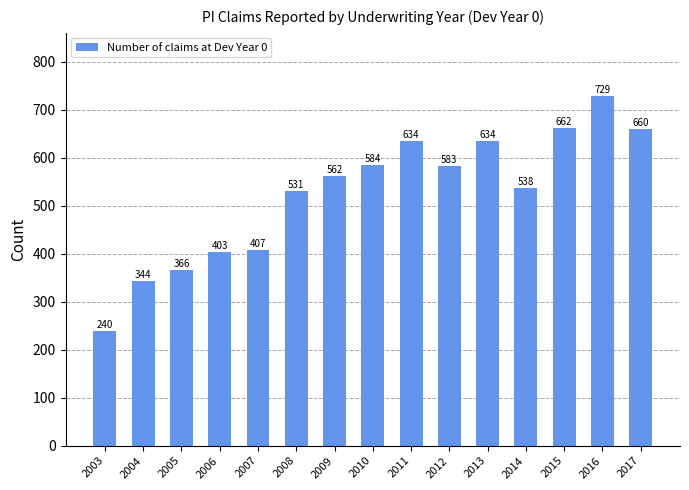

What is the difference between the maximum and minimum values?

489